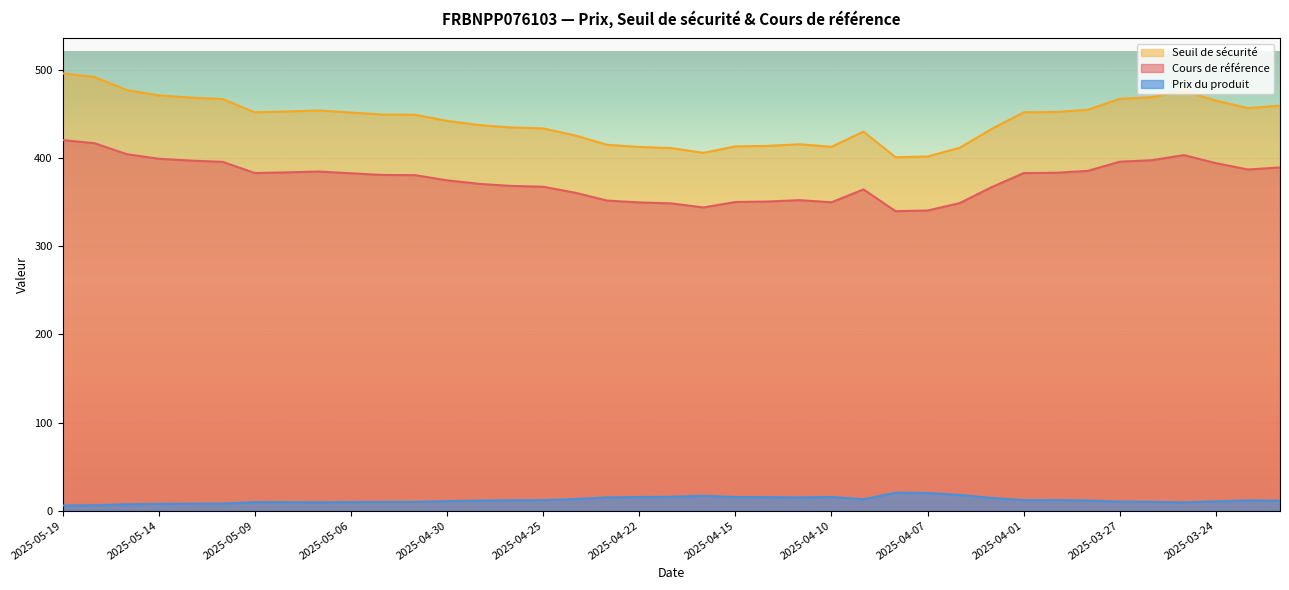

What is the smallest value displayed?

5.8